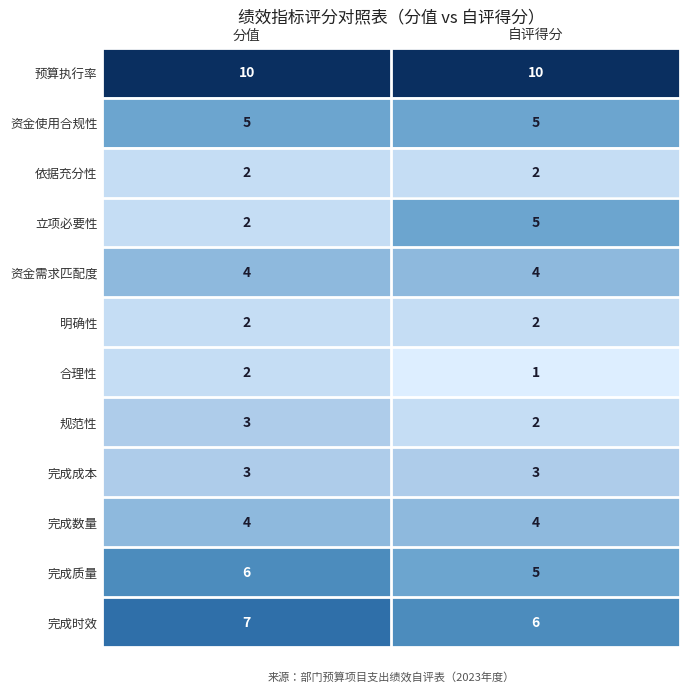

What is the difference between the maximum and minimum values in the 立项必要性 series?

3